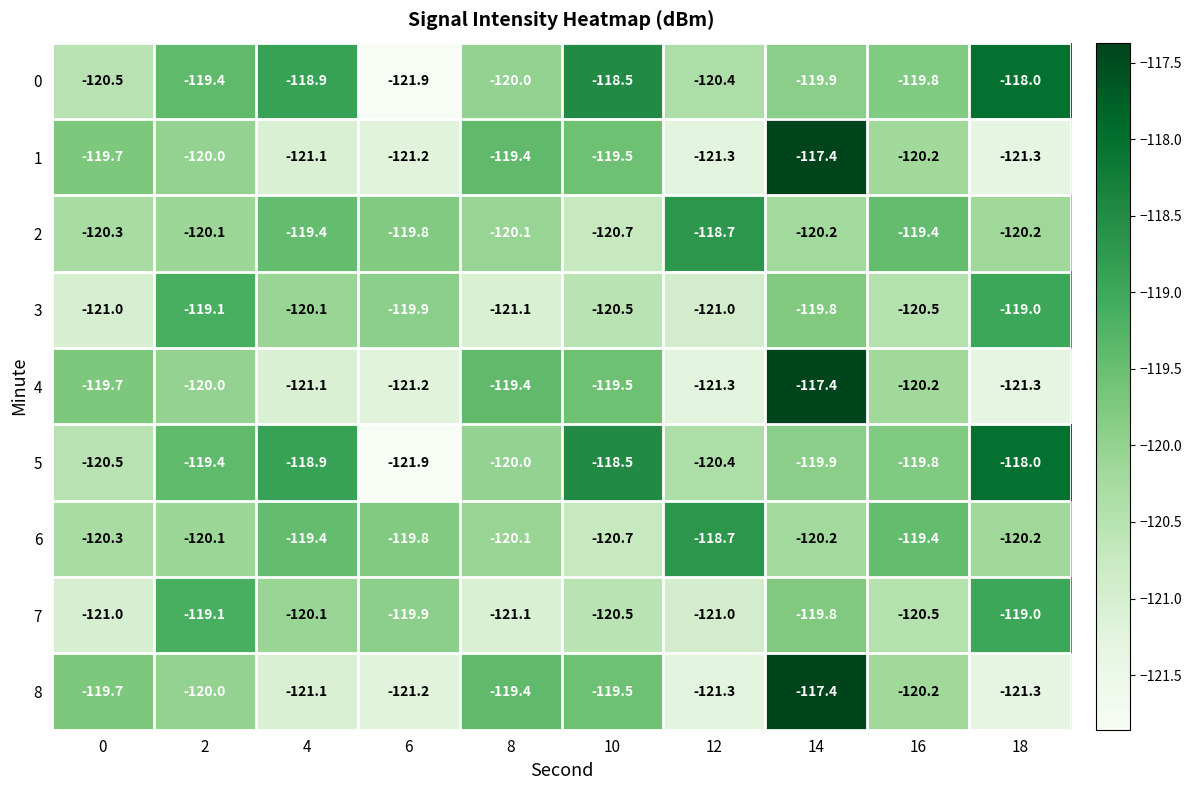

What is the difference between the 8 values at 14 and 10?

2.1